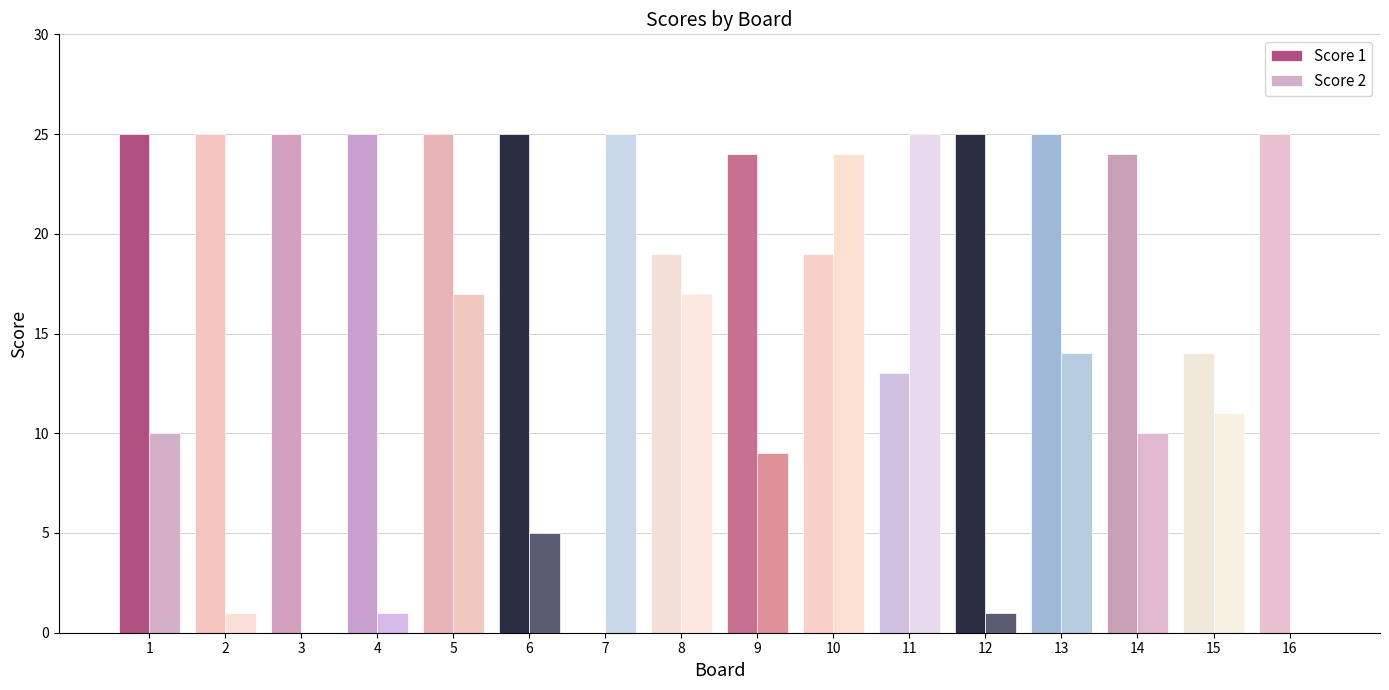

What is the spread (max minus min) of values at 3?

25